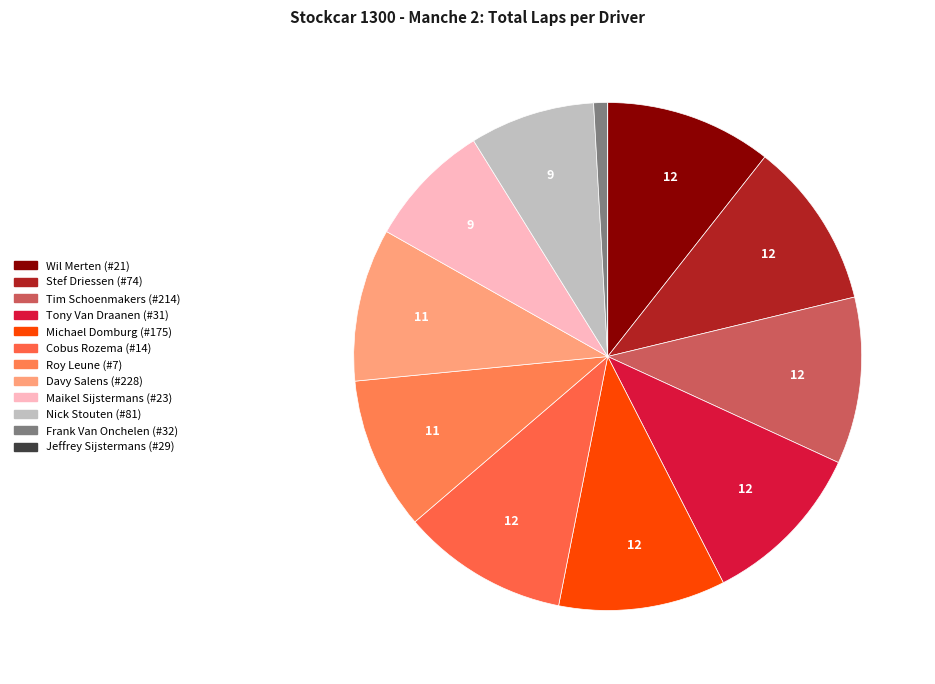

To the nearest percent, what is the combined percentage of Tony Van Draanen (#31) and Jeffrey Sijstermans (#29)?

11%